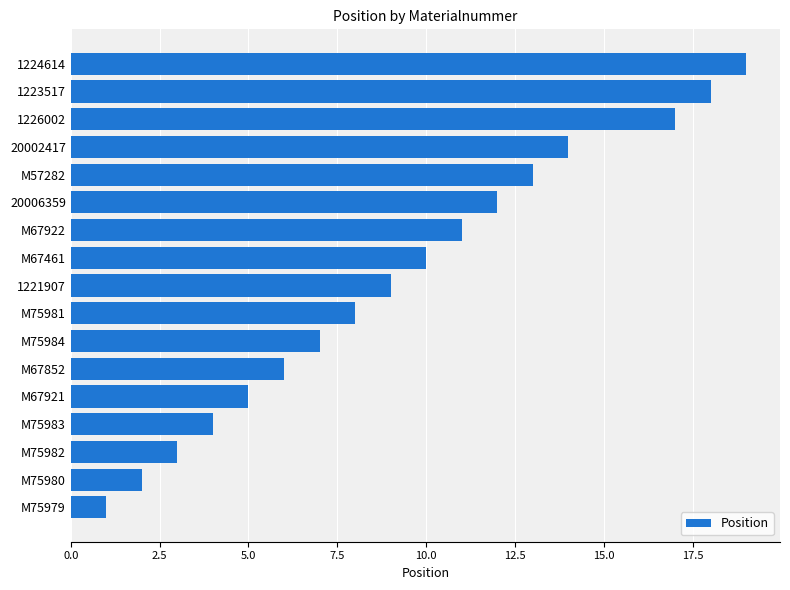

Approximately how many times larger is the value at 20006359 compared to 1223517?

0.7